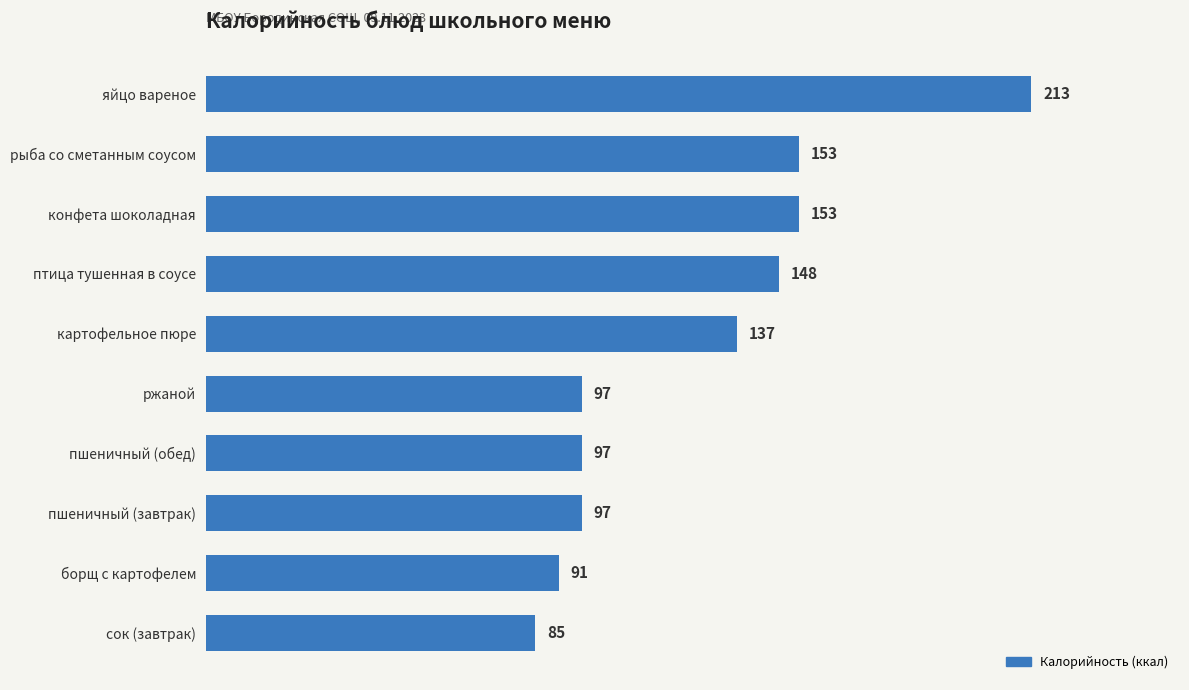

What is the sum of the values at конфета шоколадная and ржаной?

250